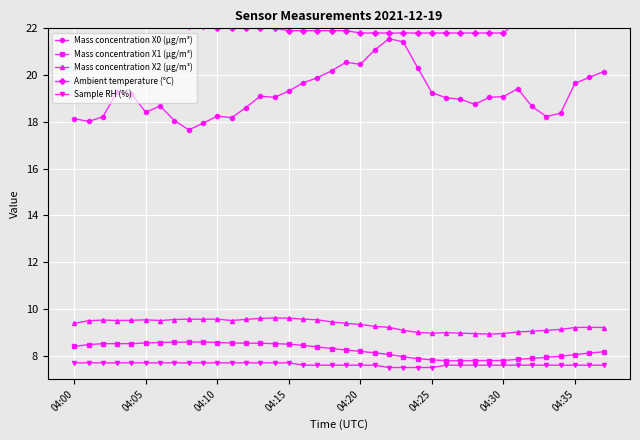

True or false: Mass concentration X2 (μg/m³) has more than 1 points higher than both neighbors.

True